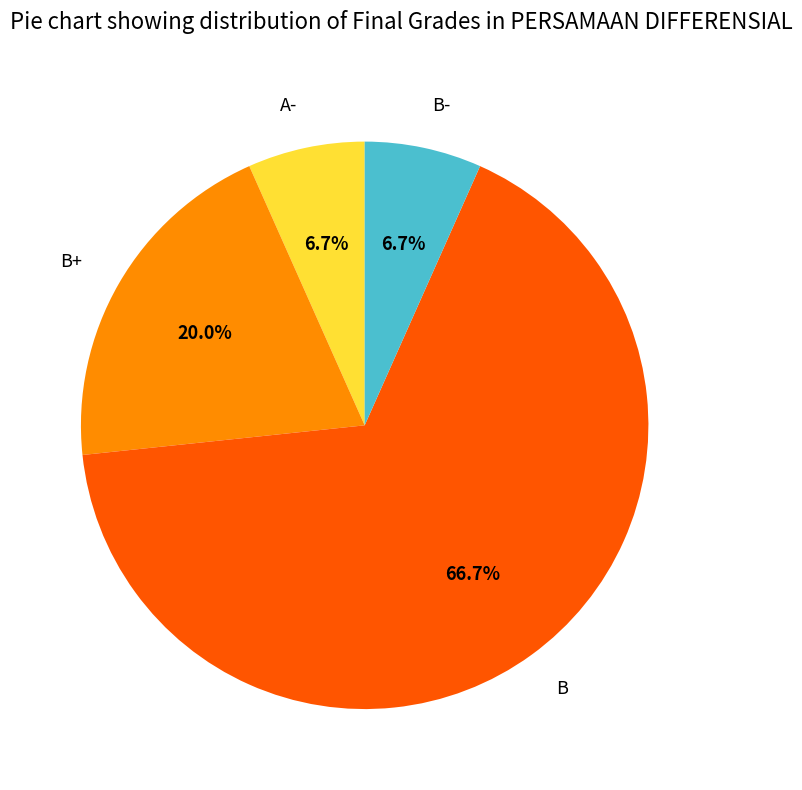

How many slices are in this pie chart?

4